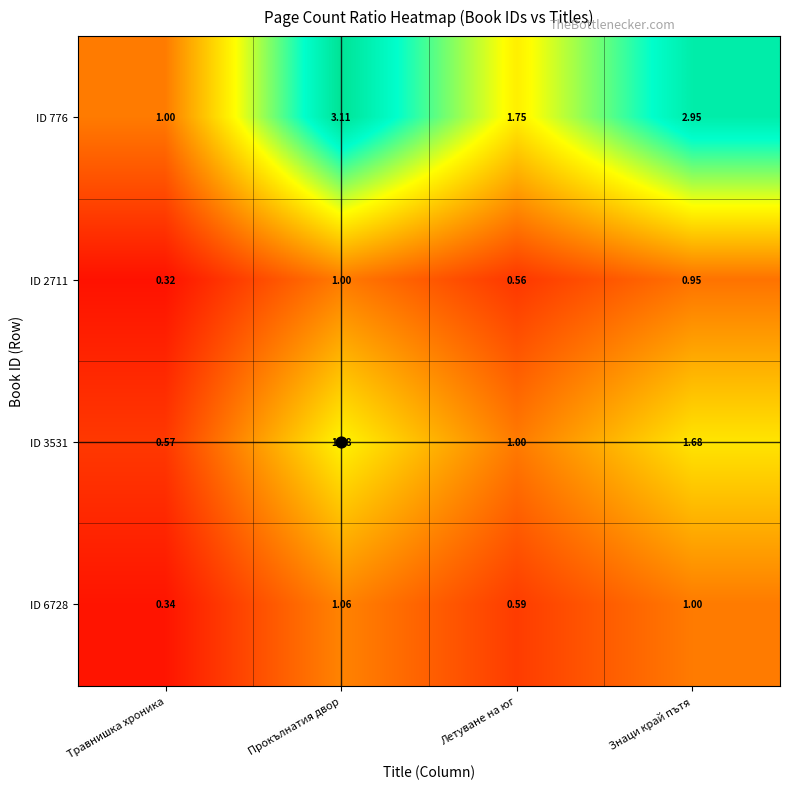

Which category has the lowest value across all series?

Травнишка хроника